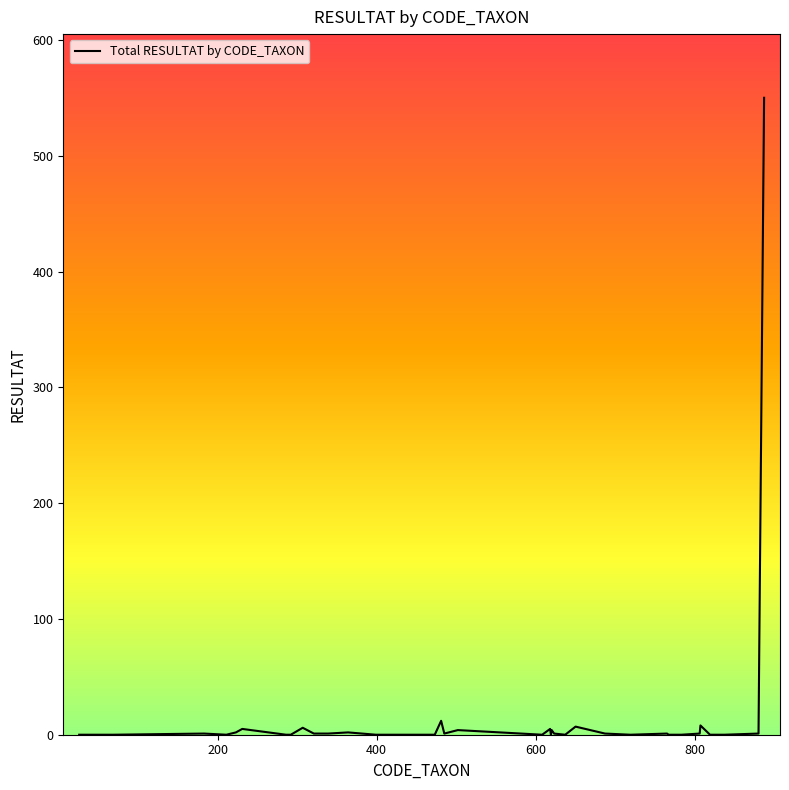

What is the maximum value shown in the chart?

550